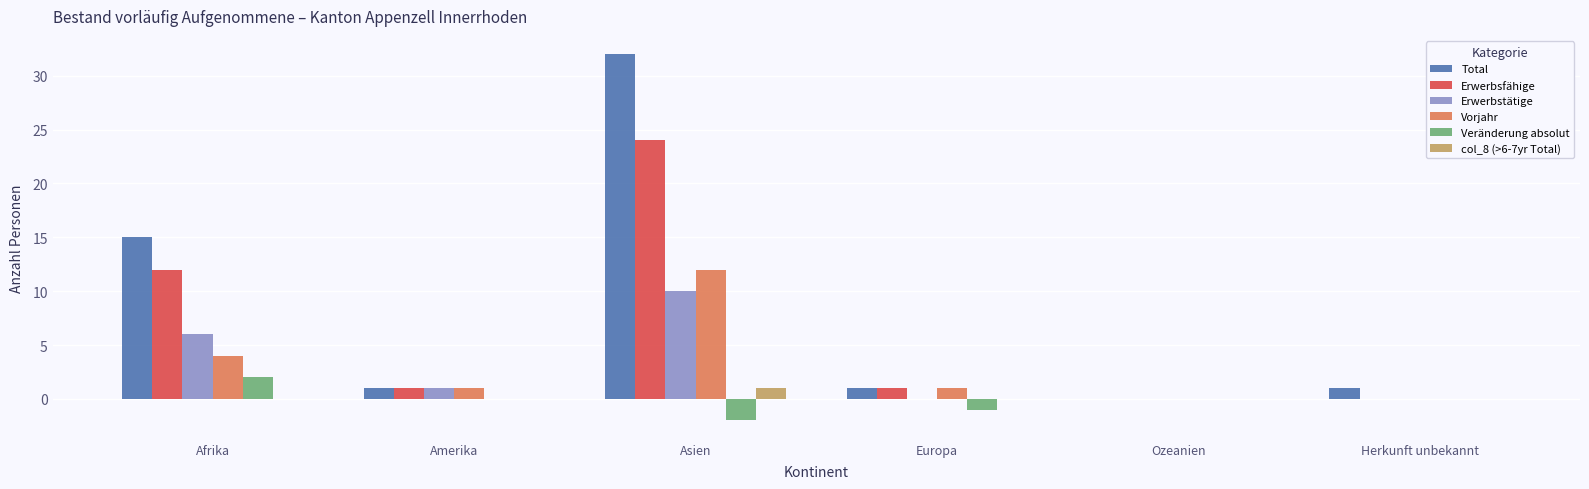

Count the number of categories in the chart.

6